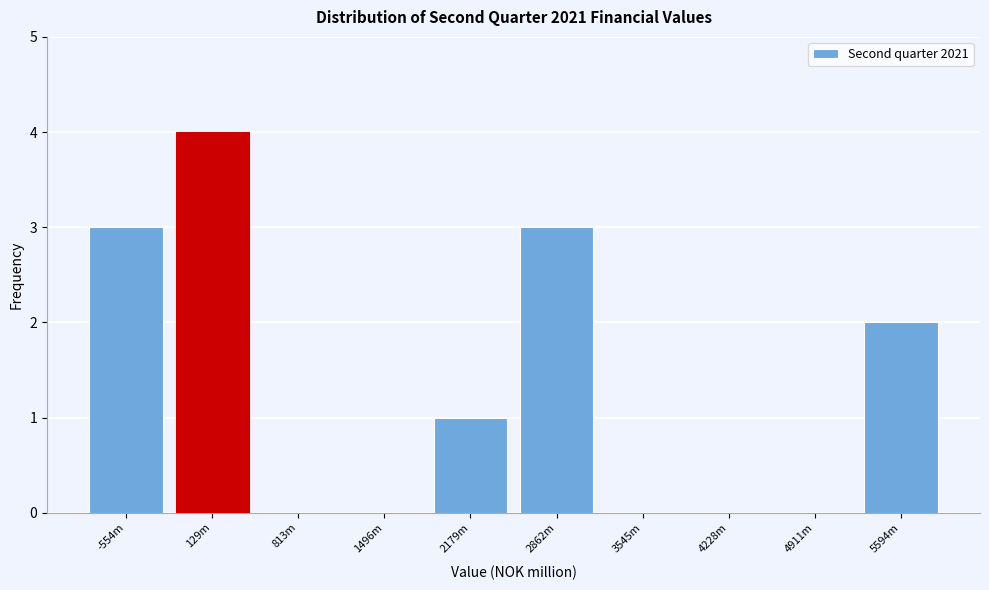

Reading left to right, what are all the values shown in this chart?

-554m=3	129m=4	813m=0	1496m=0	2179m=1	2862m=3	3545m=0	4228m=0	4911m=0	5594m=2